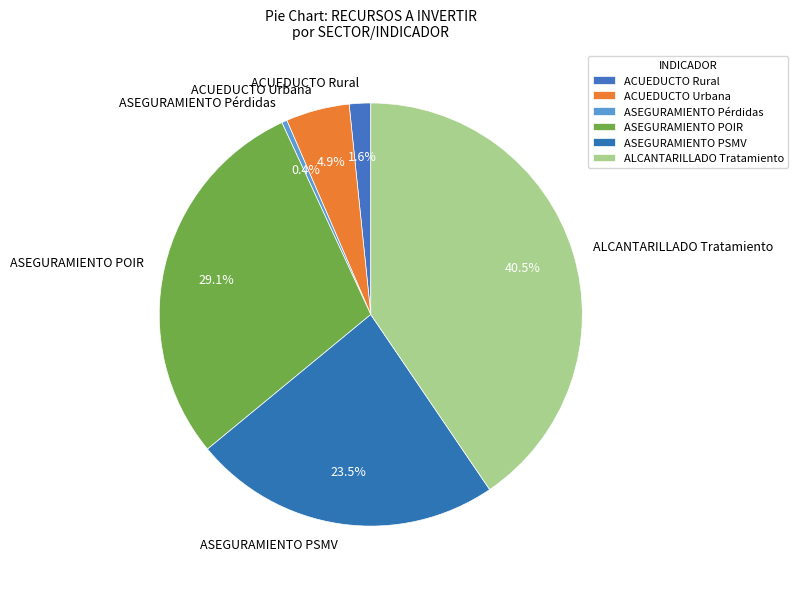

What is the ratio of the value at ASEGURAMIENTO Pérdidas to the value at ACUEDUCTO Rural?

0.2